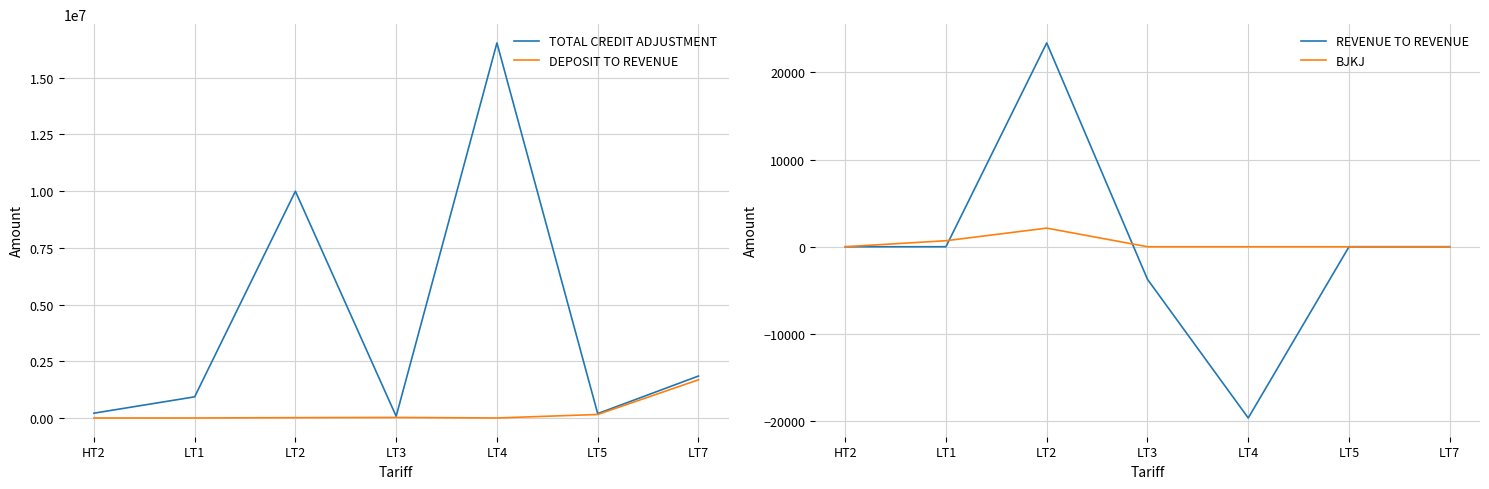

Which series changed the most between LT2 and LT7?

TOTAL CREDIT ADJUSTMENT